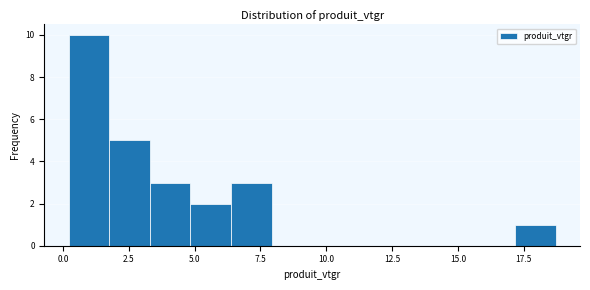

Around what value on the x-axis is the tallest bar? Give the approximate position of its centre, as read against the axis.

1.0